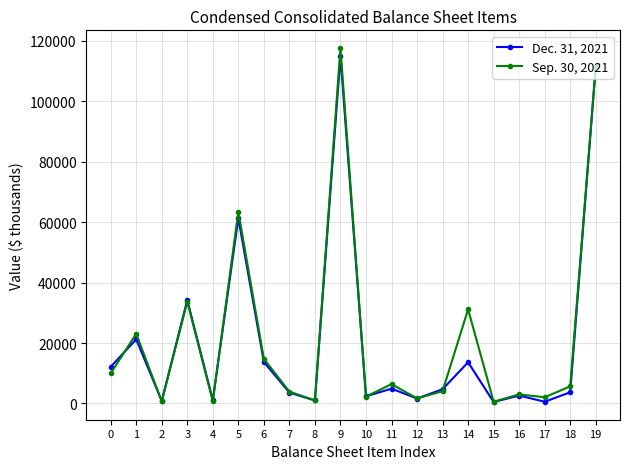

What is the value of the Sep. 30, 2021 point at the 13th from the left?

1681